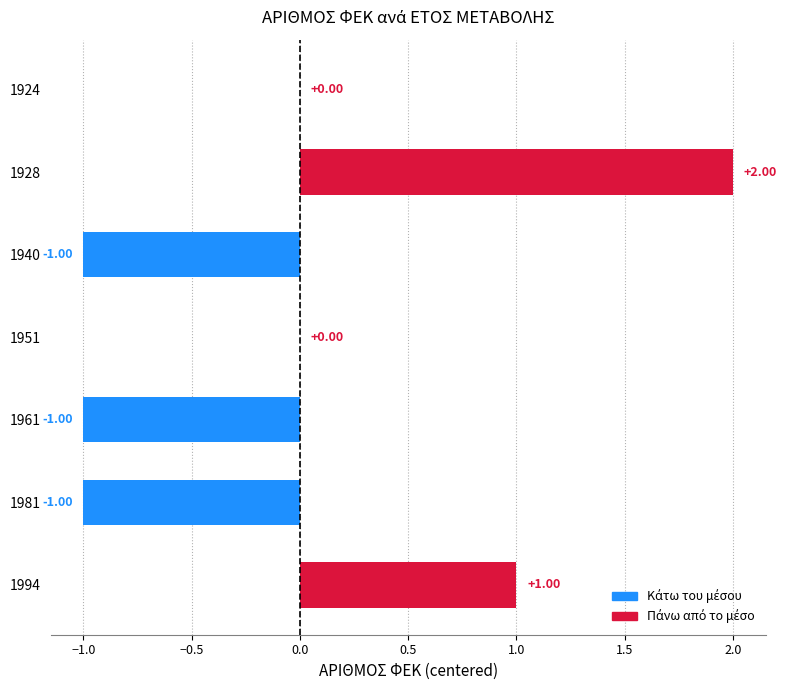

Which has a higher value, 1924 or 1994?

1994